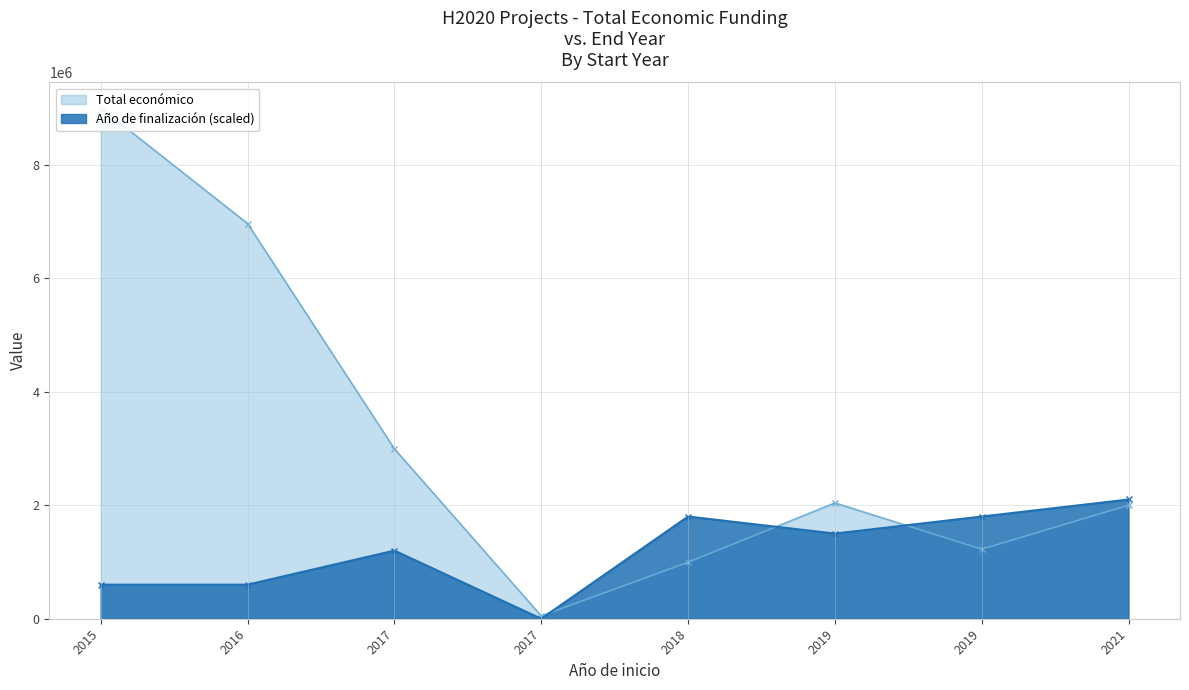

What is the average value of the Año de finalización series?

1200000